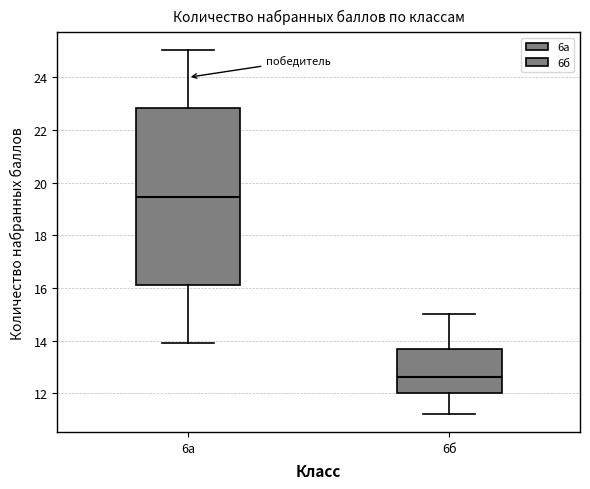

Where is the upper edge of the box for 6б on the y-axis? The values are not printed on the chart, so give them approximately, as read against the axis.

13.6